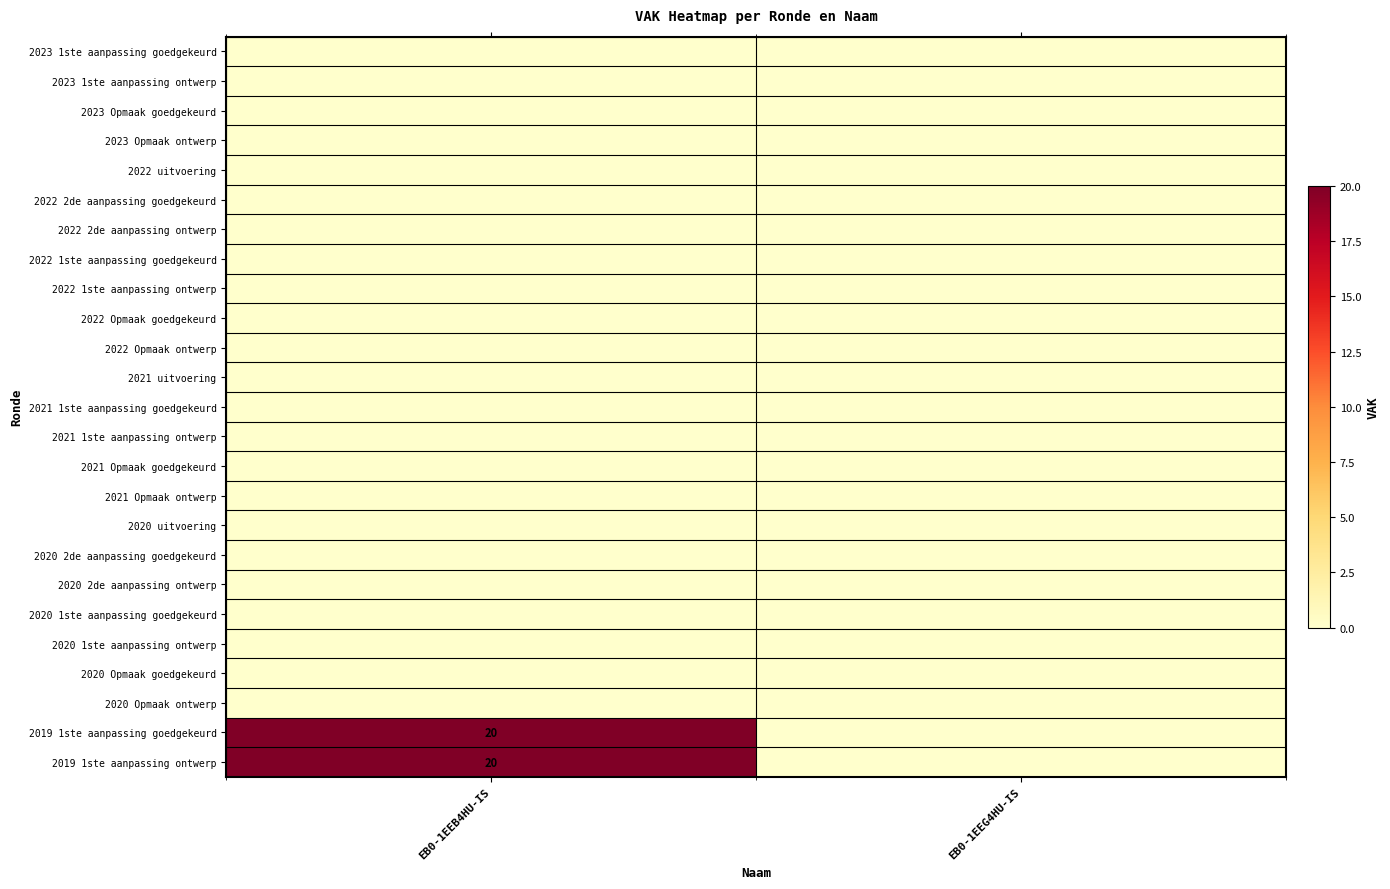

What is the total value across all series at EB0-1EEB4HU-IS?

40